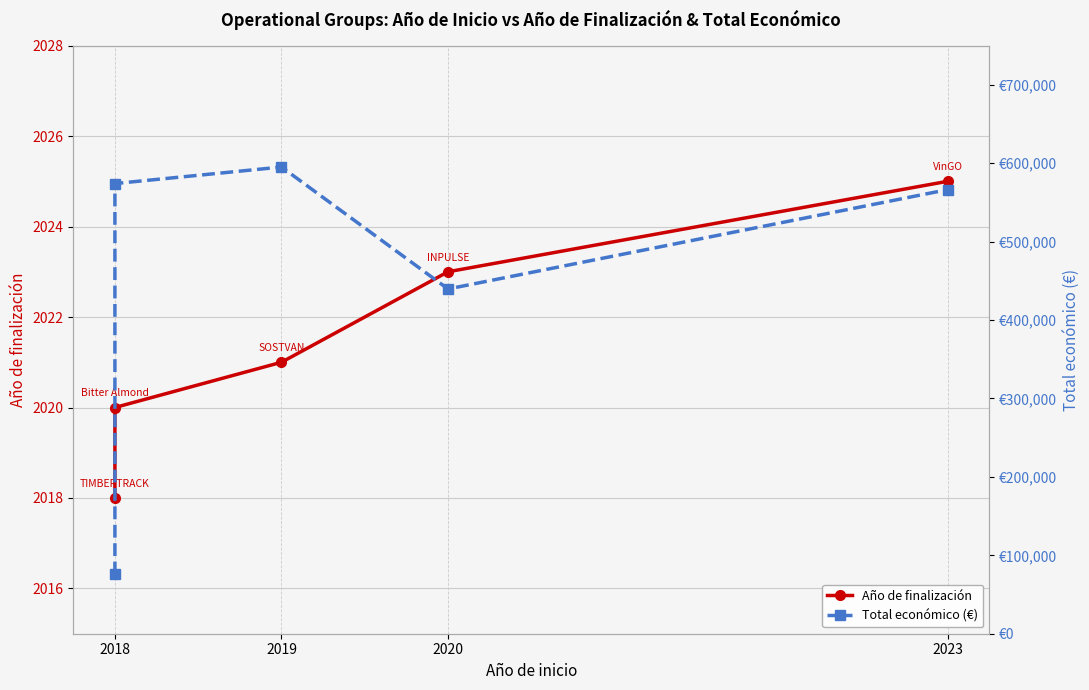

Reading right to left, transcribe all the data shown in this chart.

Año de finalización: 2025	2023	2021	2020	2018
Total económico (€): 566298	439594	595133	574000	75575